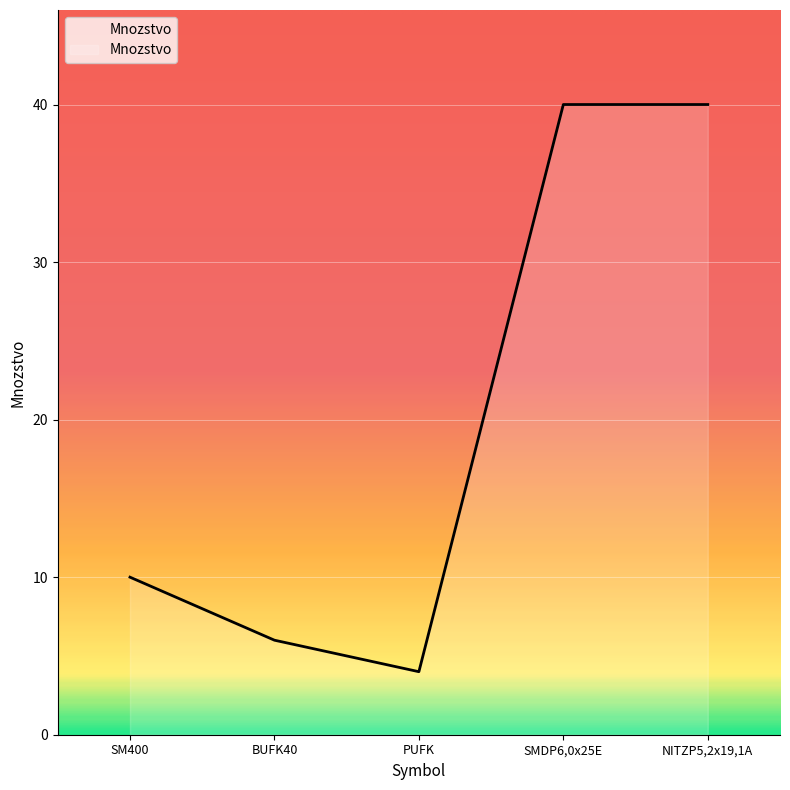

What position from the right is PUFK?

3